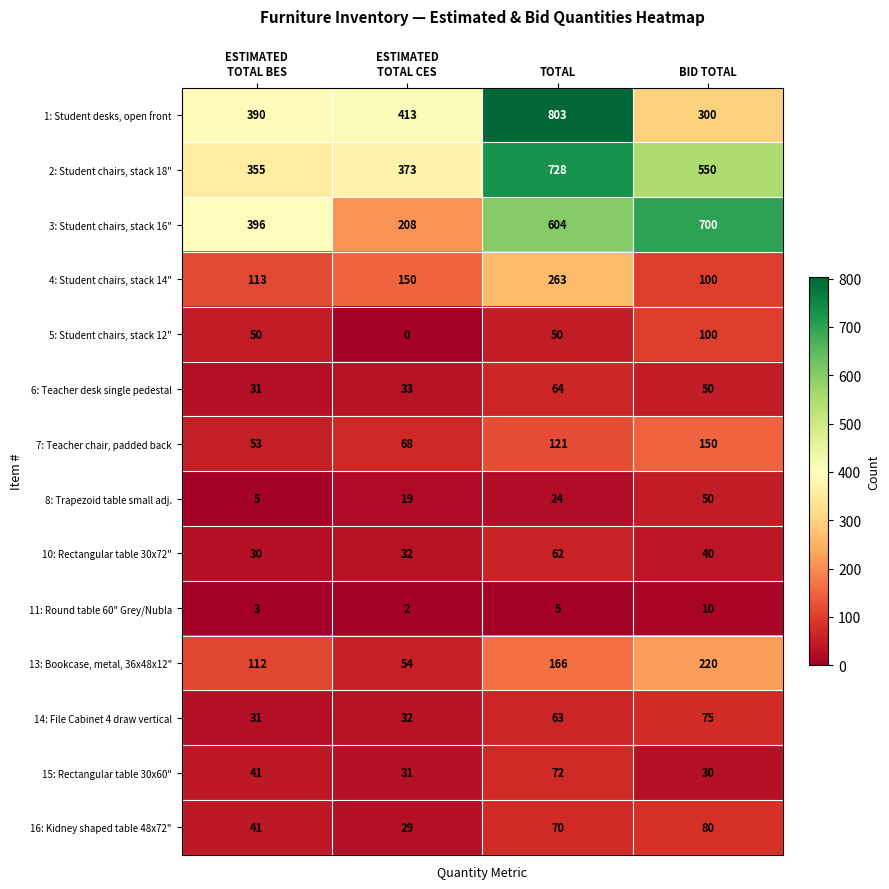

List the series in order of their peak value, lowest first.

11: Round table 60" Grey/Nubla, 8: Trapezoid table small adj., 10: Rectangular table 30x72", 6: Teacher desk single pedestal, 15: Rectangular table 30x60", 14: File Cabinet 4 draw vertical, 16: Kidney shaped table 48x72", 5: Student chairs, stack 12", 7: Teacher chair, padded back, 13: Bookcase, metal, 36x48x12", 4: Student chairs, stack 14", 3: Student chairs, stack 16", 2: Student chairs, stack 18", 1: Student desks, open front